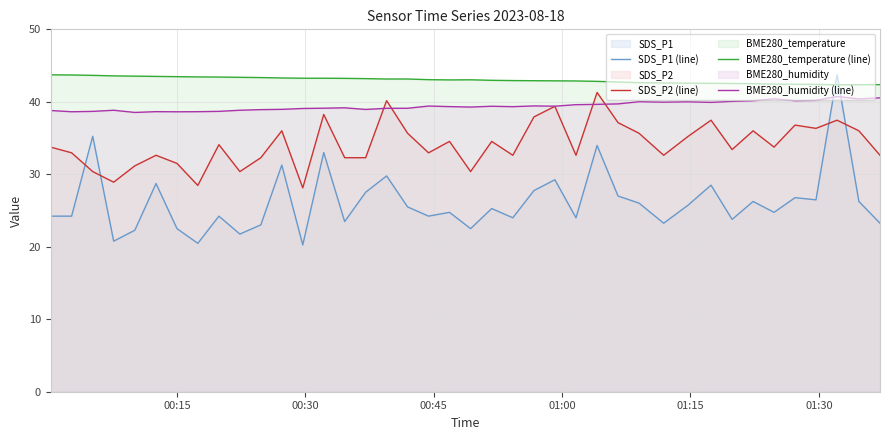

How many values in the BME280_temperature (line) series exceed 43?

21